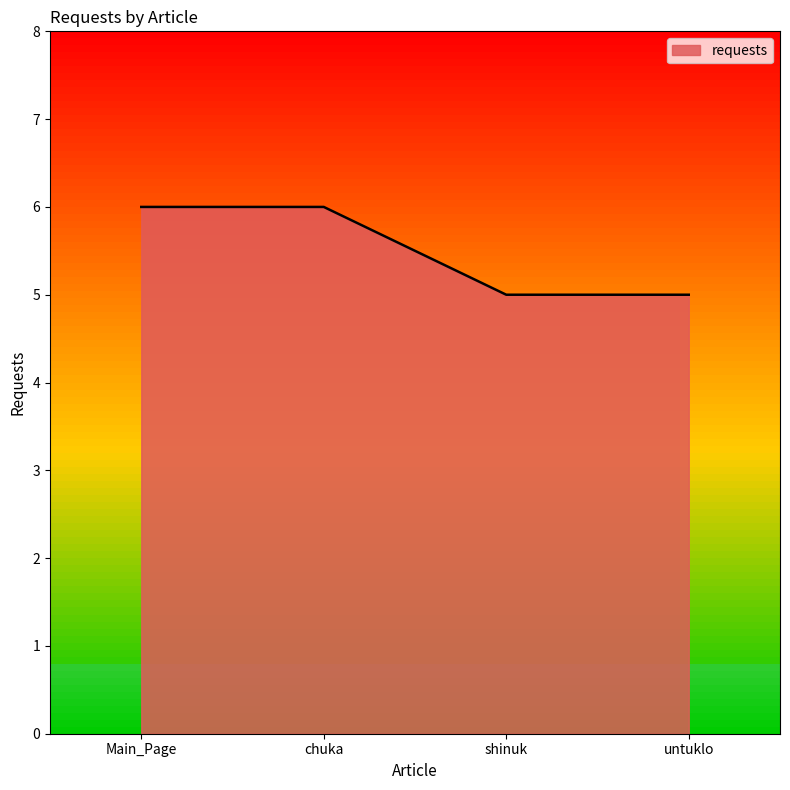

True or false: the data has more than 2 interior local peaks.

False